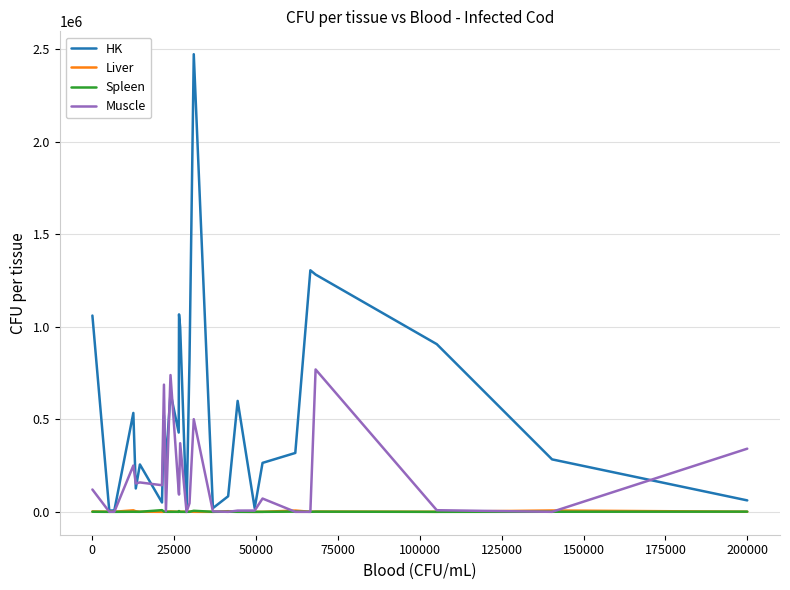

What is the maximum value for HK?

2472480